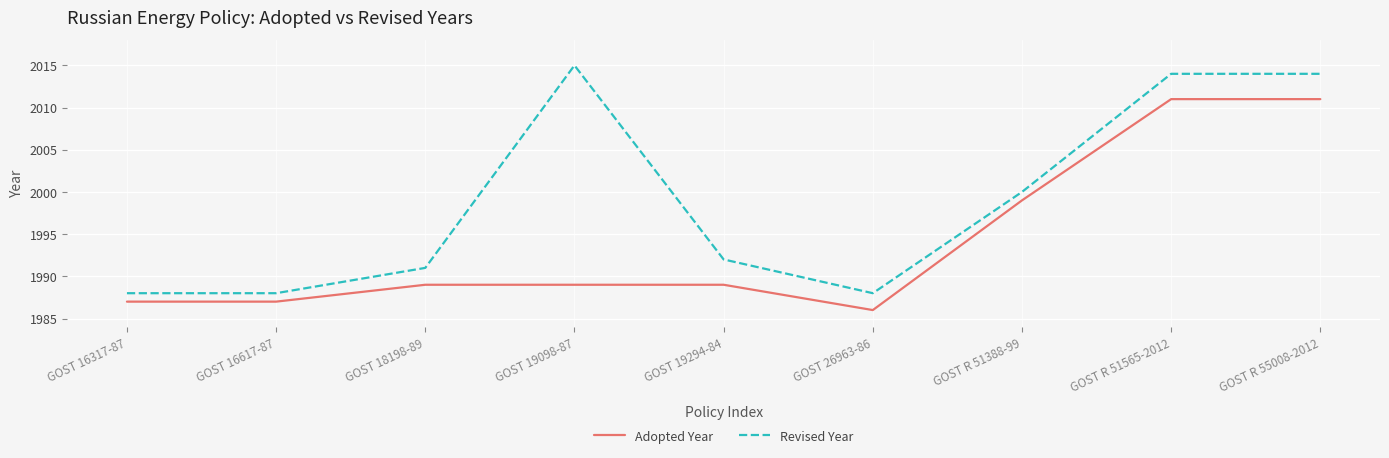

The value of Adopted Year at GOST 16617-87 is 3226. True or false?

False